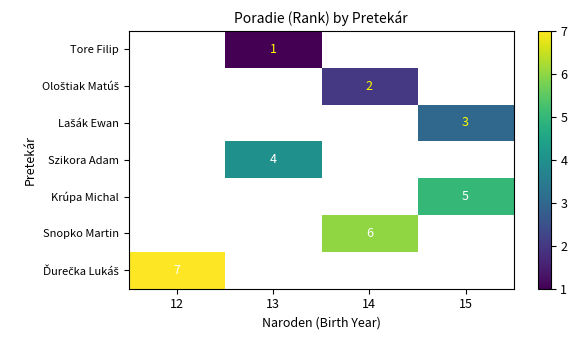

What is the smallest value displayed?

1.0